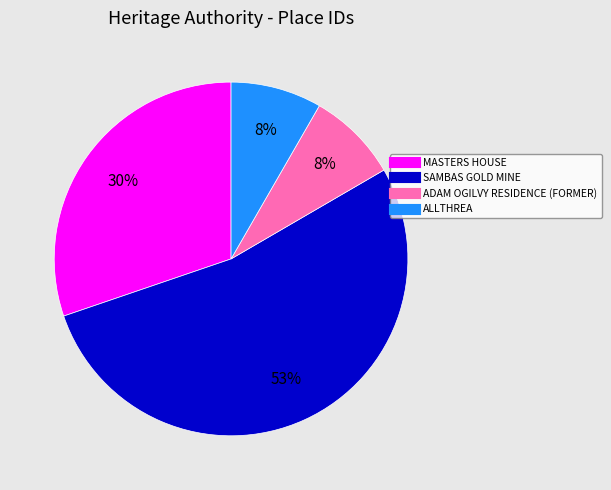

Count the number of slices in the pie.

4